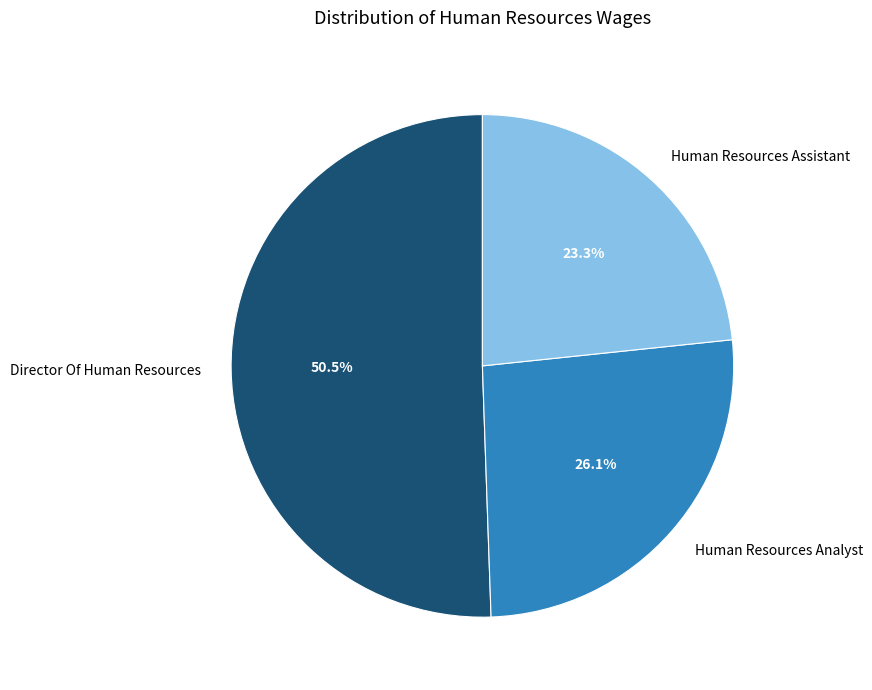

Count the number of slices in the pie.

3